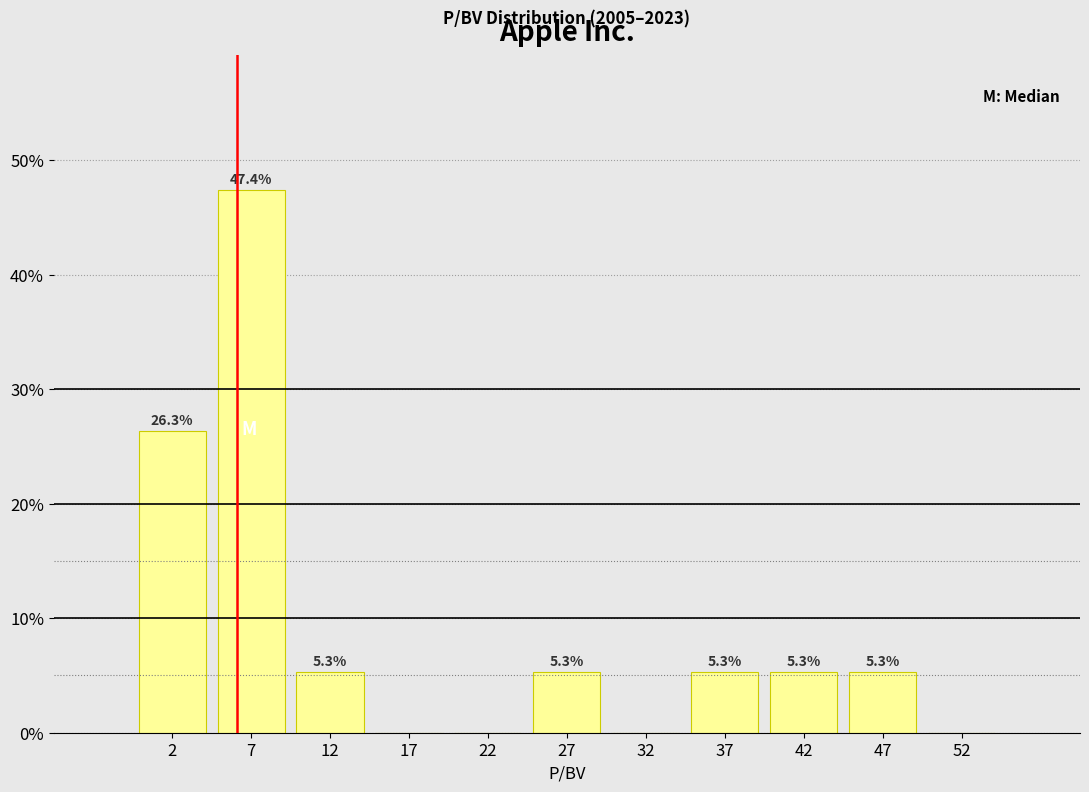

Over which range of the x-axis is the bar tallest?

5 to 10